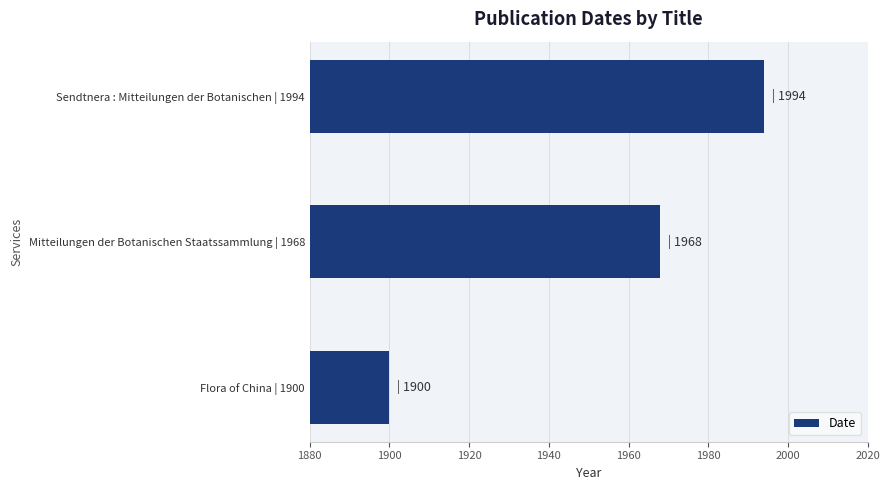

What is the average value?

1954